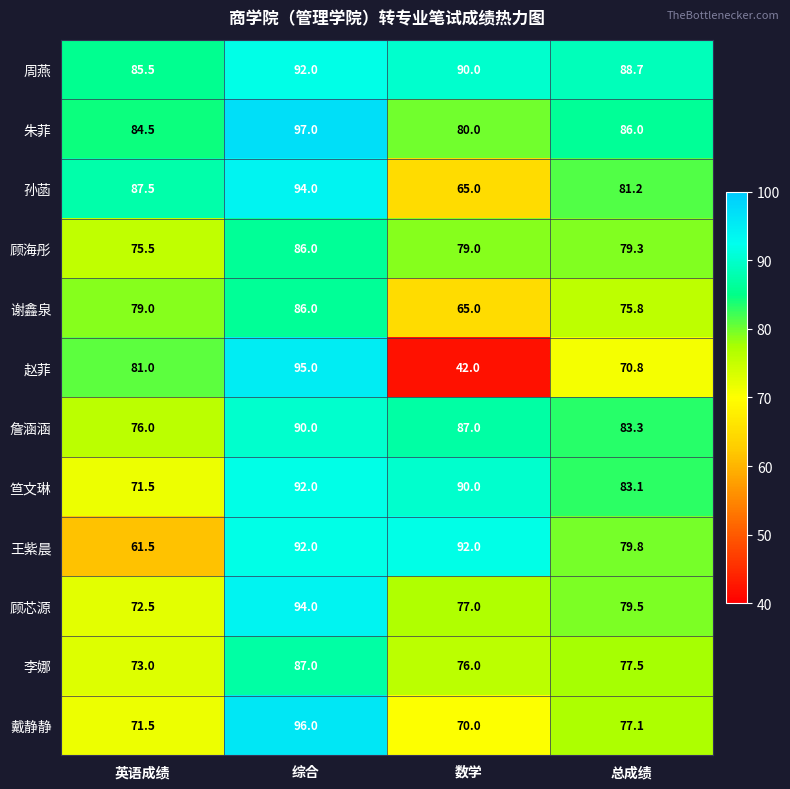

What is the sum of the 顾芯源 values at 综合 and 总成绩?

173.5